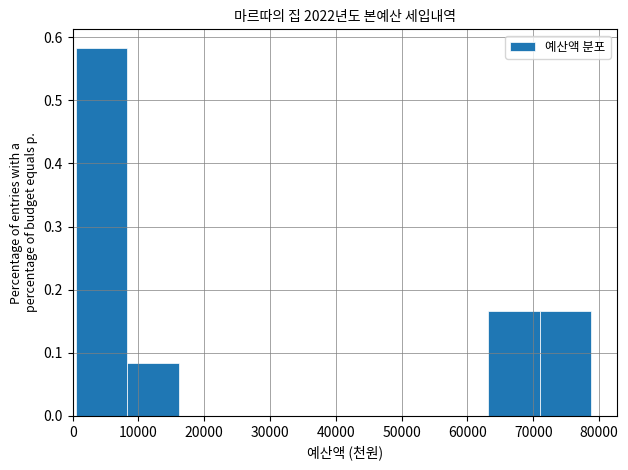

Reading left to right, list every bar in this chart as the range it spans on the x-axis followed by its height. Neither the bar edges nor the heights are printed on the chart, so give them approximately, as read against the axes.

1000 to 8000: 0.58
8000 to 16000: 0.08
16000 to 24000: 0
24000 to 32000: 0
32000 to 40000: 0
40000 to 47000: 0
47000 to 55000: 0
55000 to 63000: 0
63000 to 71000: 0.17
71000 to 79000: 0.17